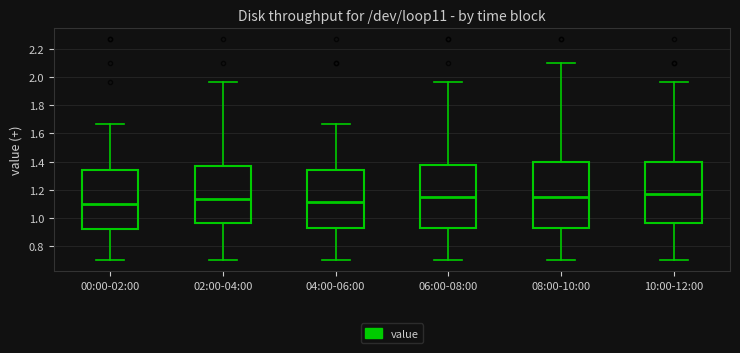

Which box has the highest median line?

10:00-12:00